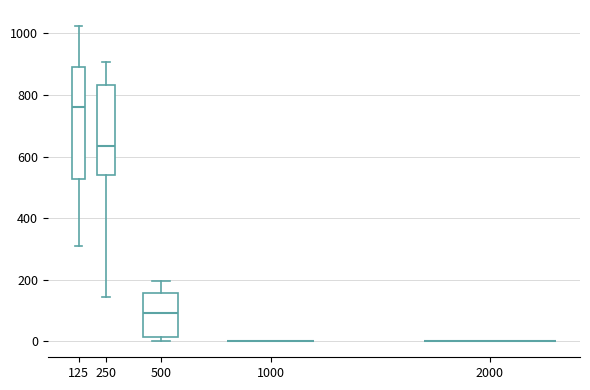

Reading left to right, transcribe this box plot: for each box, give where its median line is, the range the box spans, and where its two whiskers end, as read against the y-axis. The values are not printed on the chart, so give them approximately, as read against the axis.

125: median 760, box 520 to 900, whiskers 320 to 1020
250: median 640, box 540 to 840, whiskers 140 to 900
500: median 100, box 20 to 160, whiskers 0 to 200
1000: box collapsed to a line at 0, whiskers 0 to 0
2000: box collapsed to a line at 0, whiskers 0 to 0